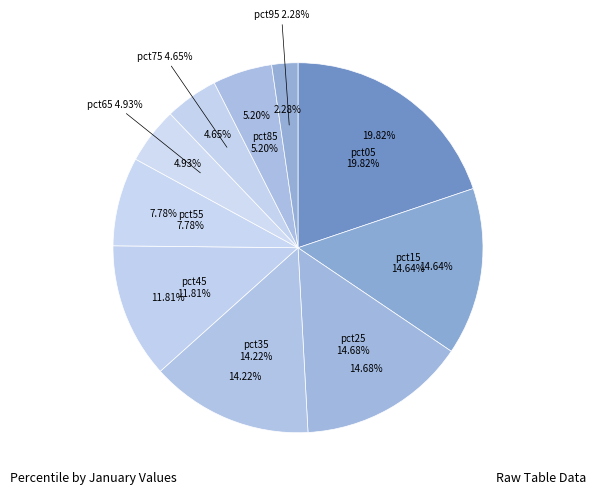

To the nearest percent, what portion does pct75 represent?

5%